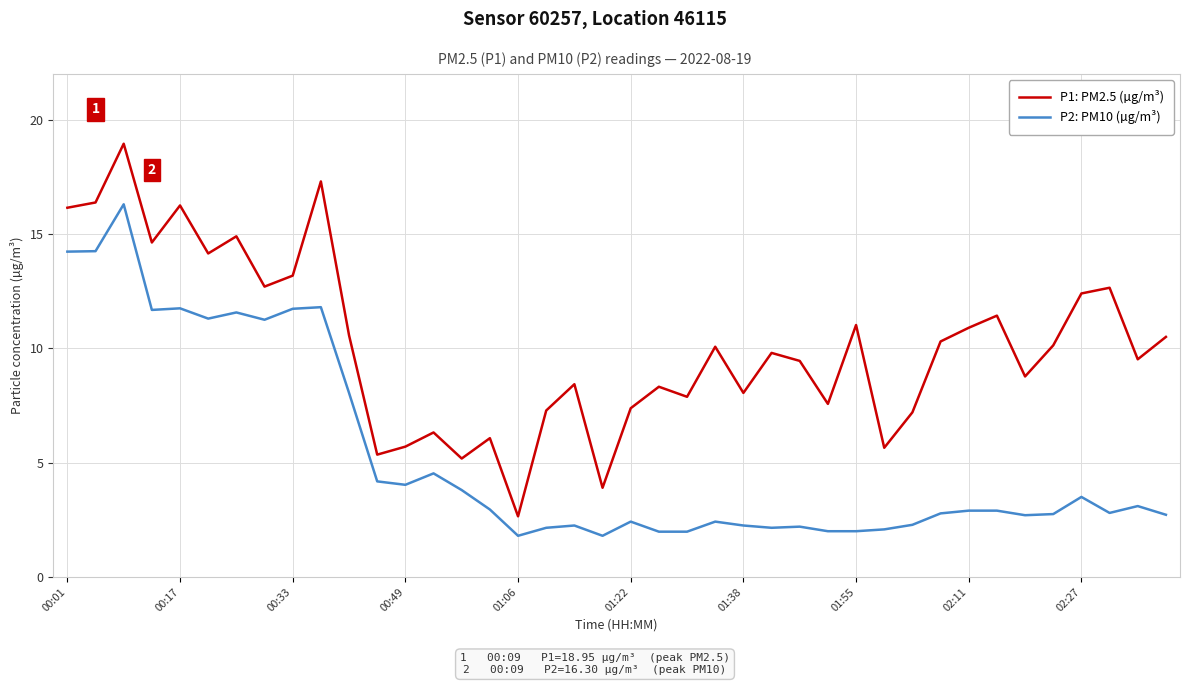

List the series in order of their peak value, lowest first.

P2: PM10 (µg/m³), P1: PM2.5 (µg/m³)